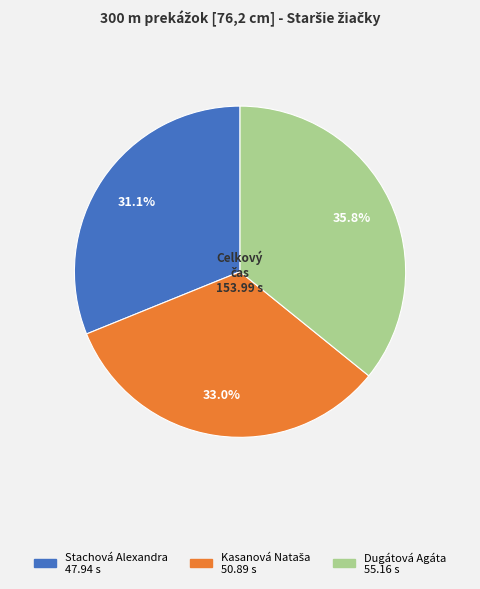

Is Dugátová Agáta the majority of the pie?

No